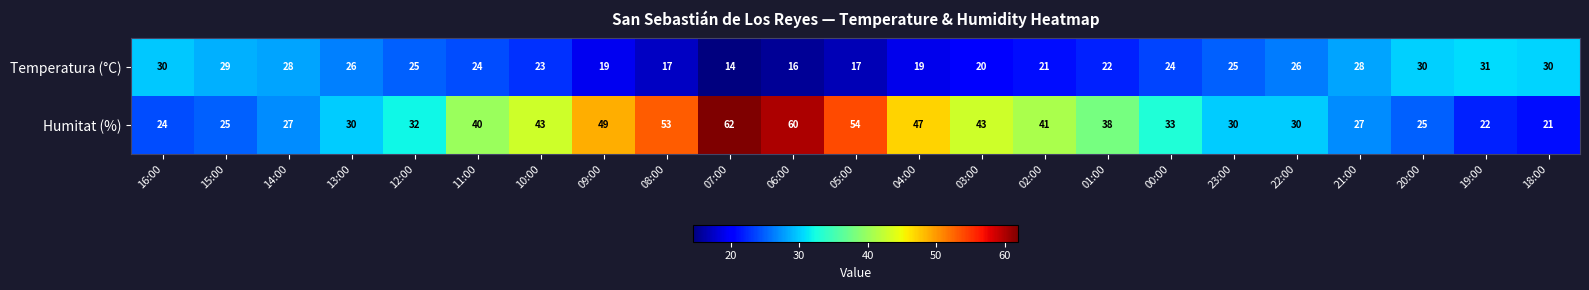

Where does the Temperatura (°C) series first go above 24?

16:00